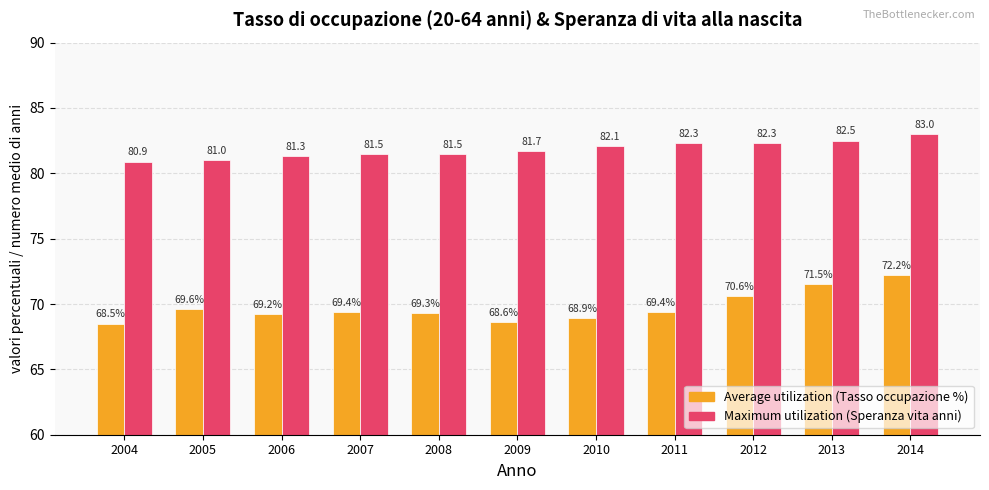

At which category is the sum across all series the highest?

2014